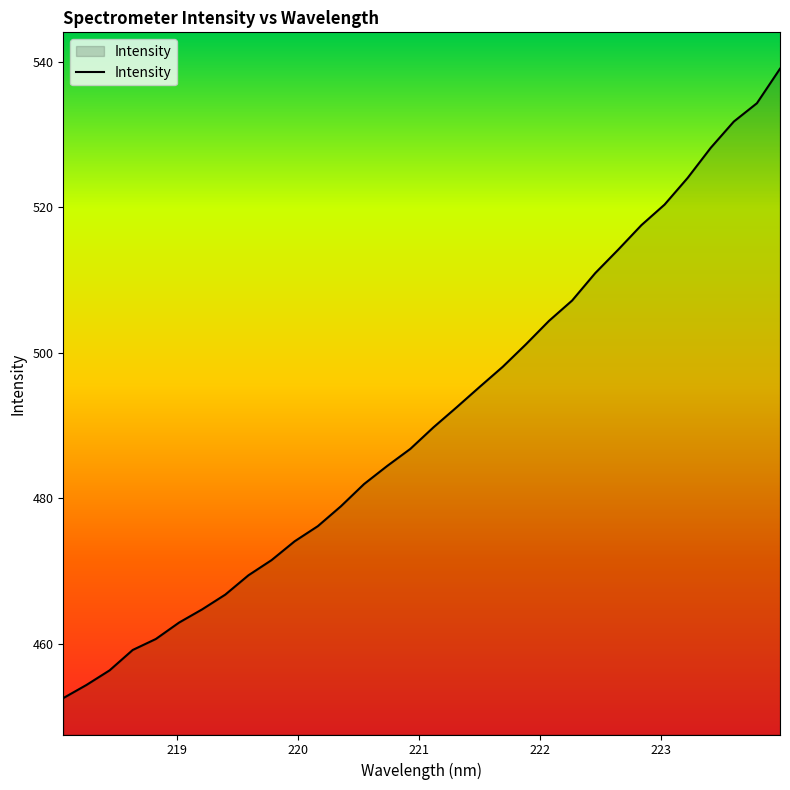

What is the maximum value shown in the chart?

539.0